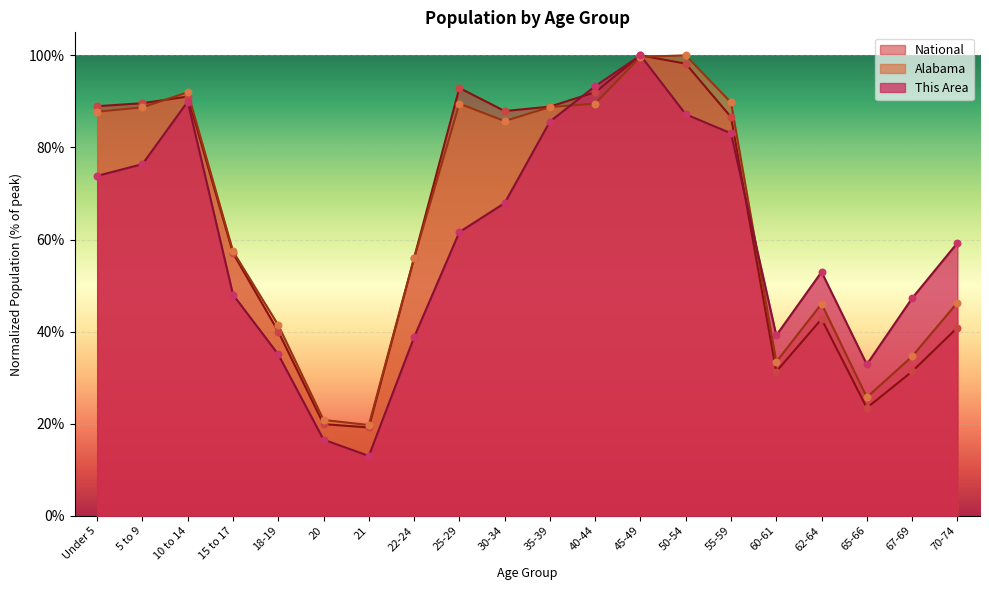

At which category is the sum across all series the highest?

45-49